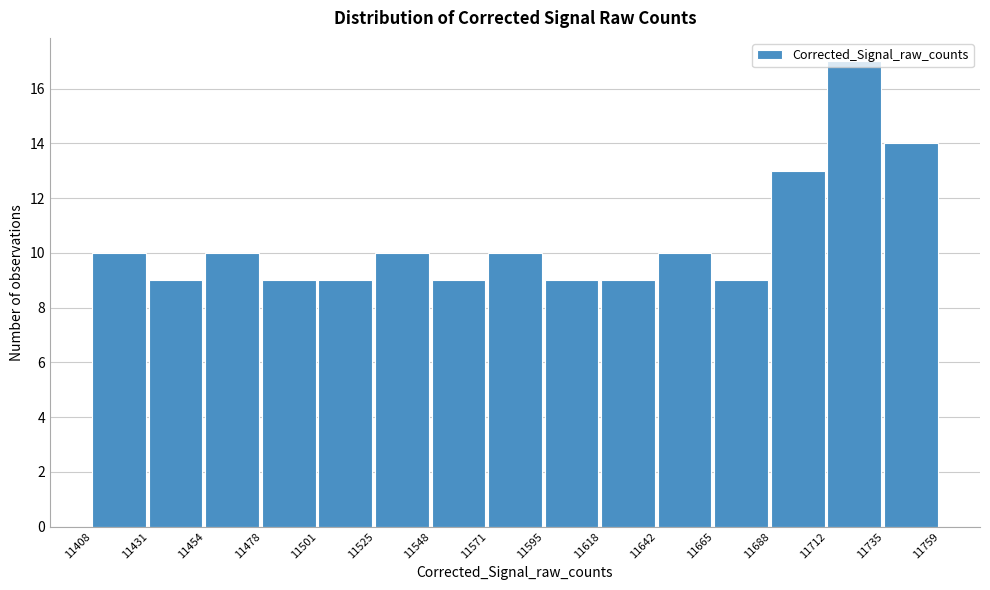

Reading left to right, transcribe this chart: for each bar, give the range it covers on the x-axis and its height. The values are not printed on the chart, so give them approximately, as read against the axis.

11408 to 11431: 10
11431 to 11454: 9
11454 to 11478: 10
11478 to 11501: 9
11501 to 11525: 9
11525 to 11548: 10
11548 to 11571: 9
11571 to 11595: 10
11595 to 11618: 9
11618 to 11642: 9
11642 to 11665: 10
11665 to 11688: 9
11688 to 11712: 13
11712 to 11735: 17
11735 to 11759: 14